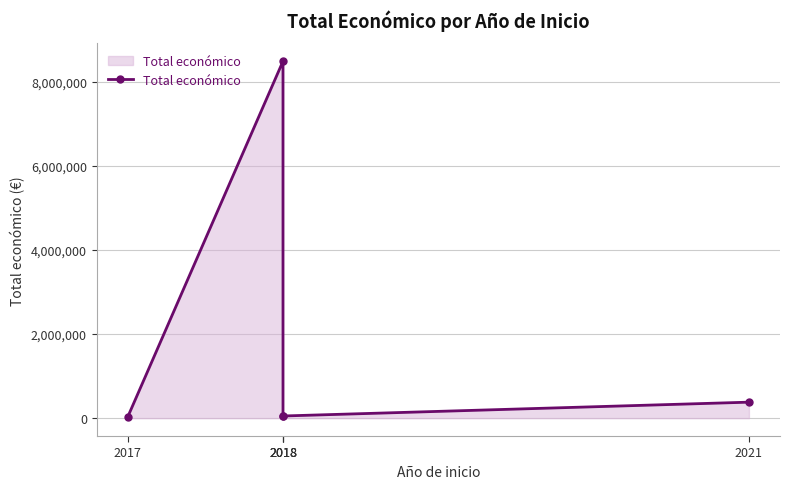

Does the chart display data point markers on the line(s)?

Yes